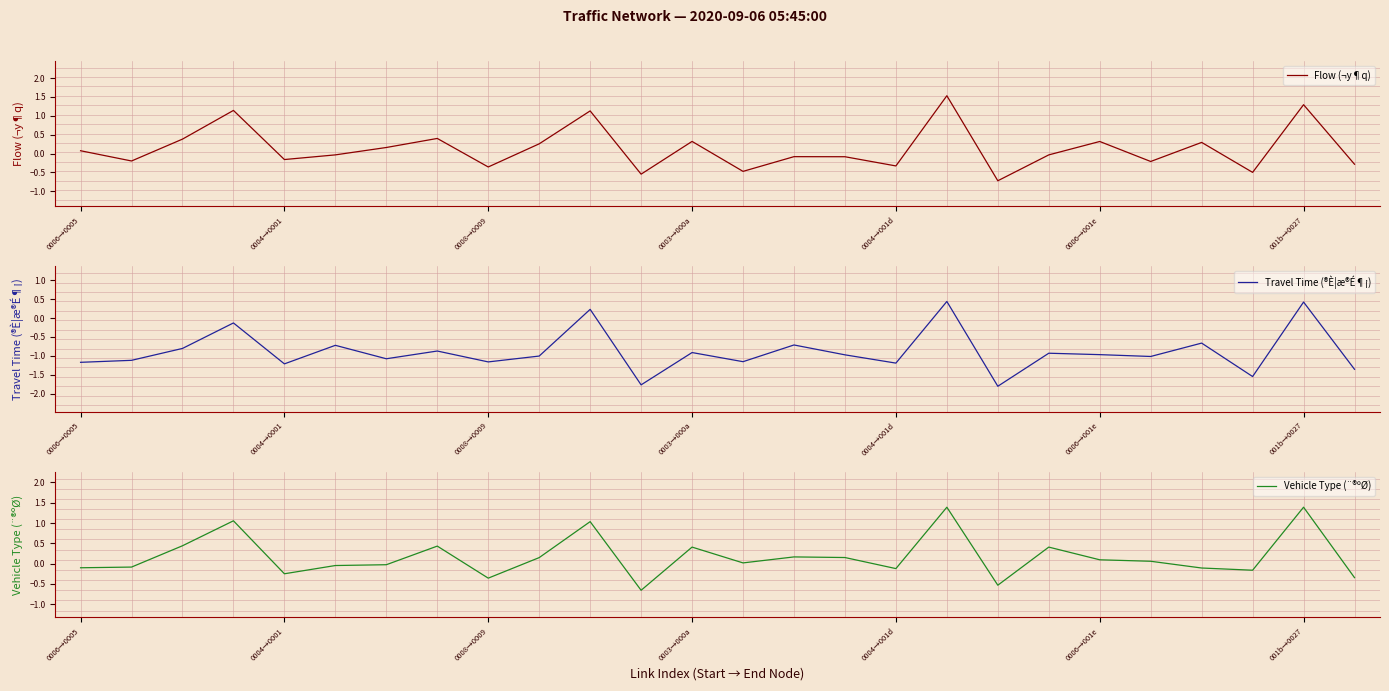

Is this an area chart (filled region under the line)?

No